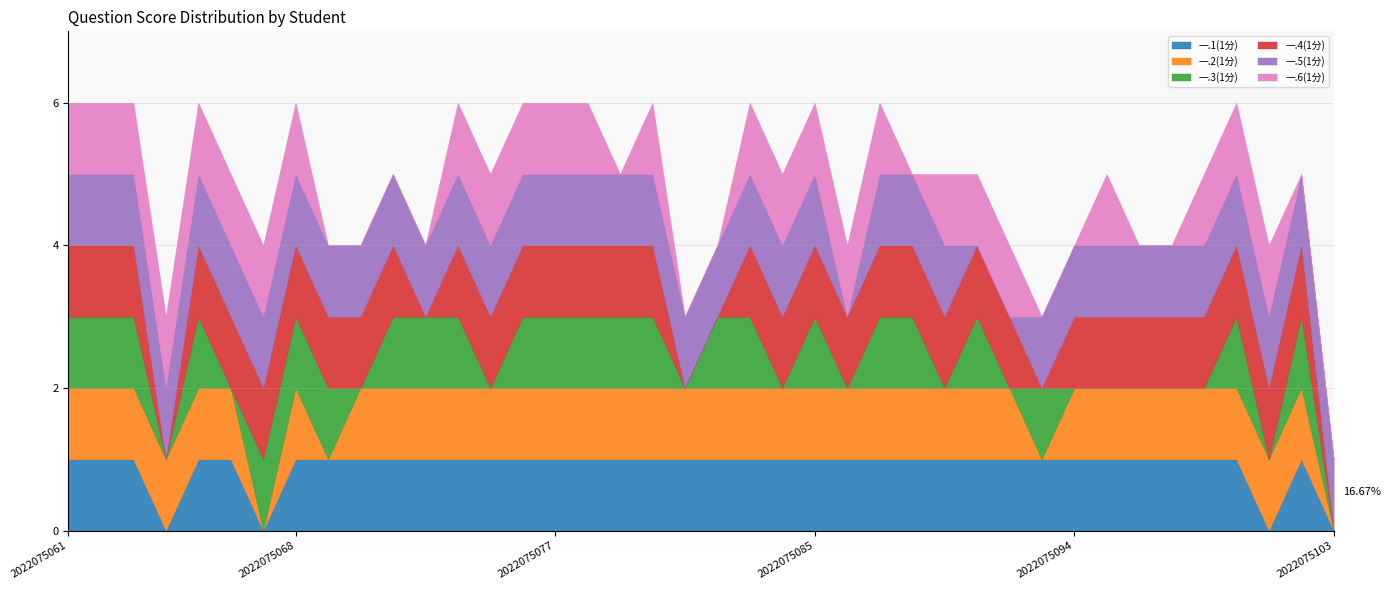

True or false: 一.5(1分) and 一.2(1分) cross at least once.

True